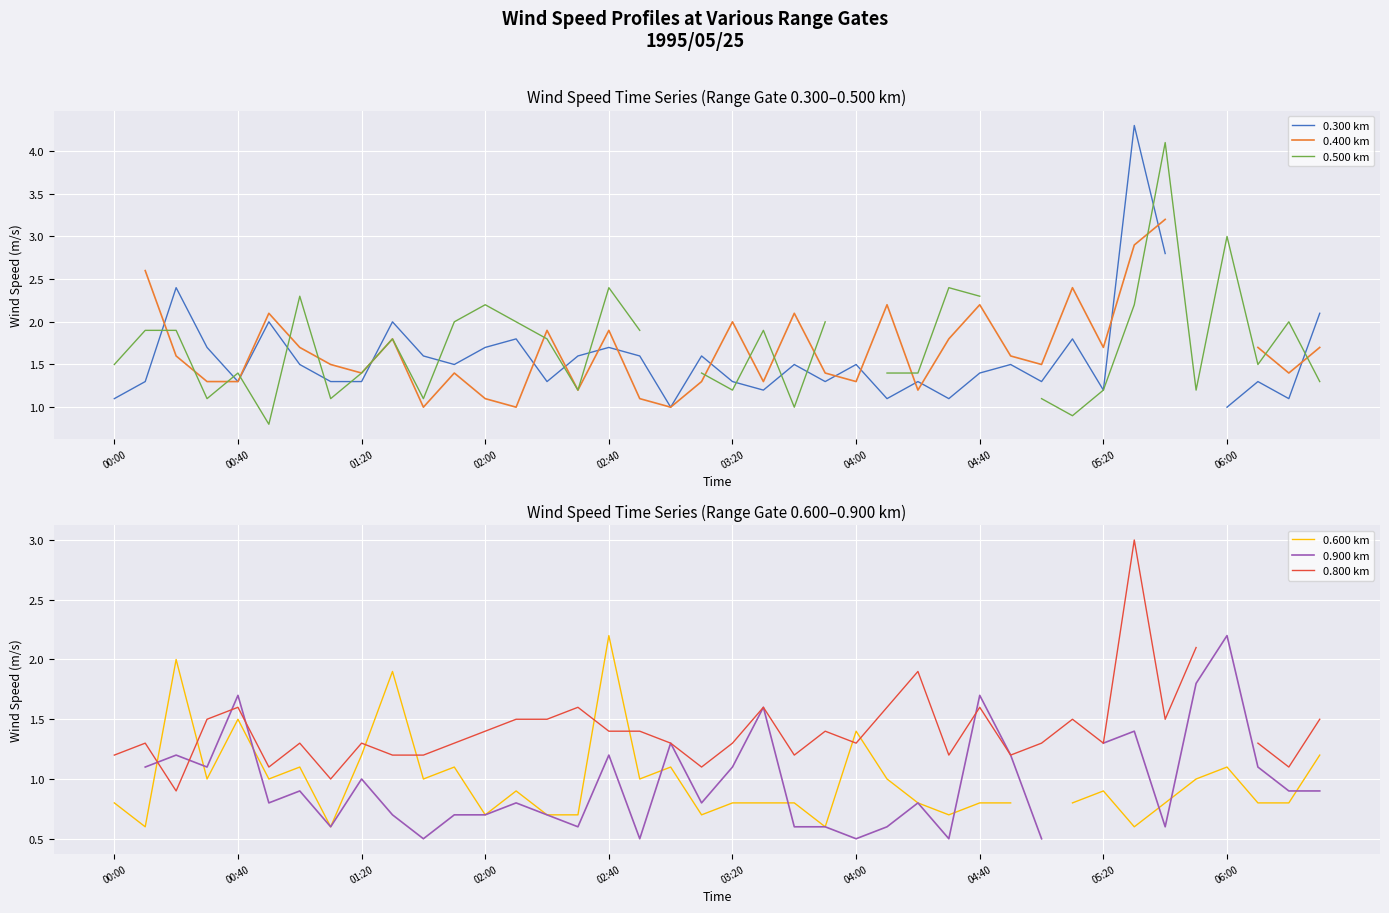

What is the sum of the 0.900 km values at 17 and 19?

1.3